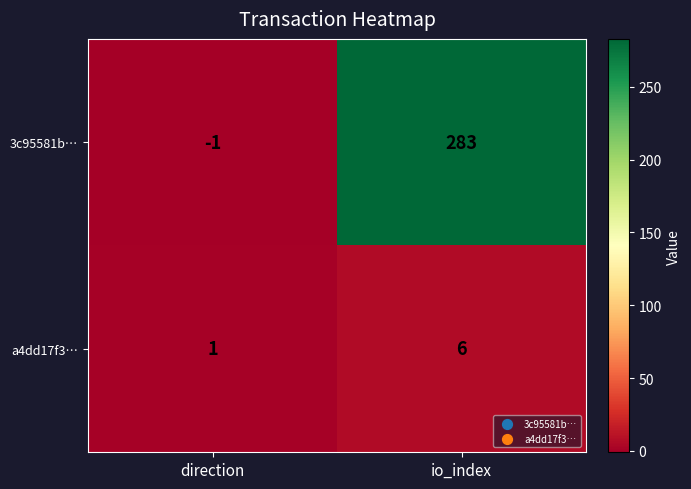

What is the difference between the maximum and minimum values in the 3c95581b… series?

284